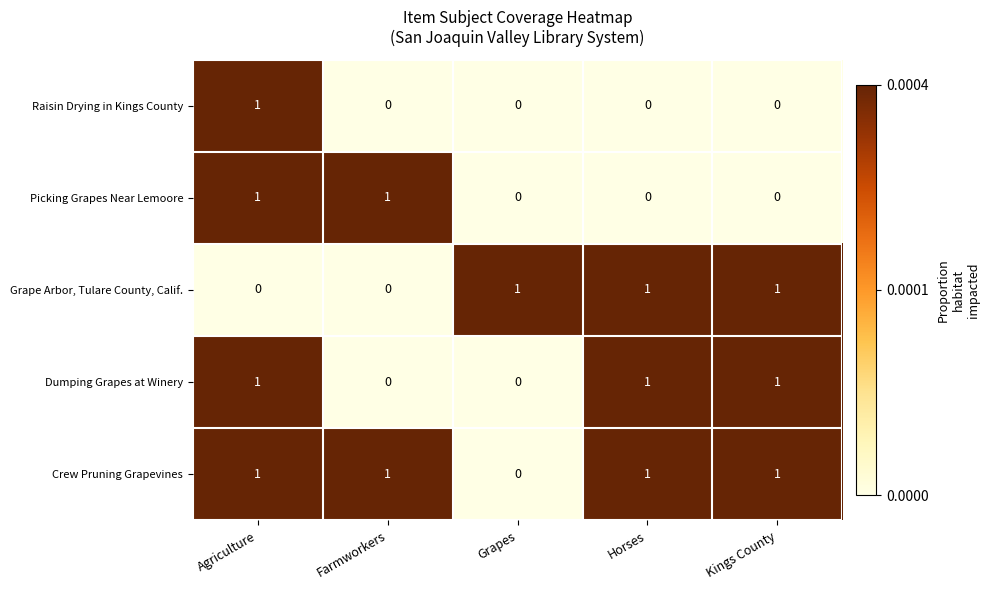

What is the spread (max minus min) of values at Grapes?

1